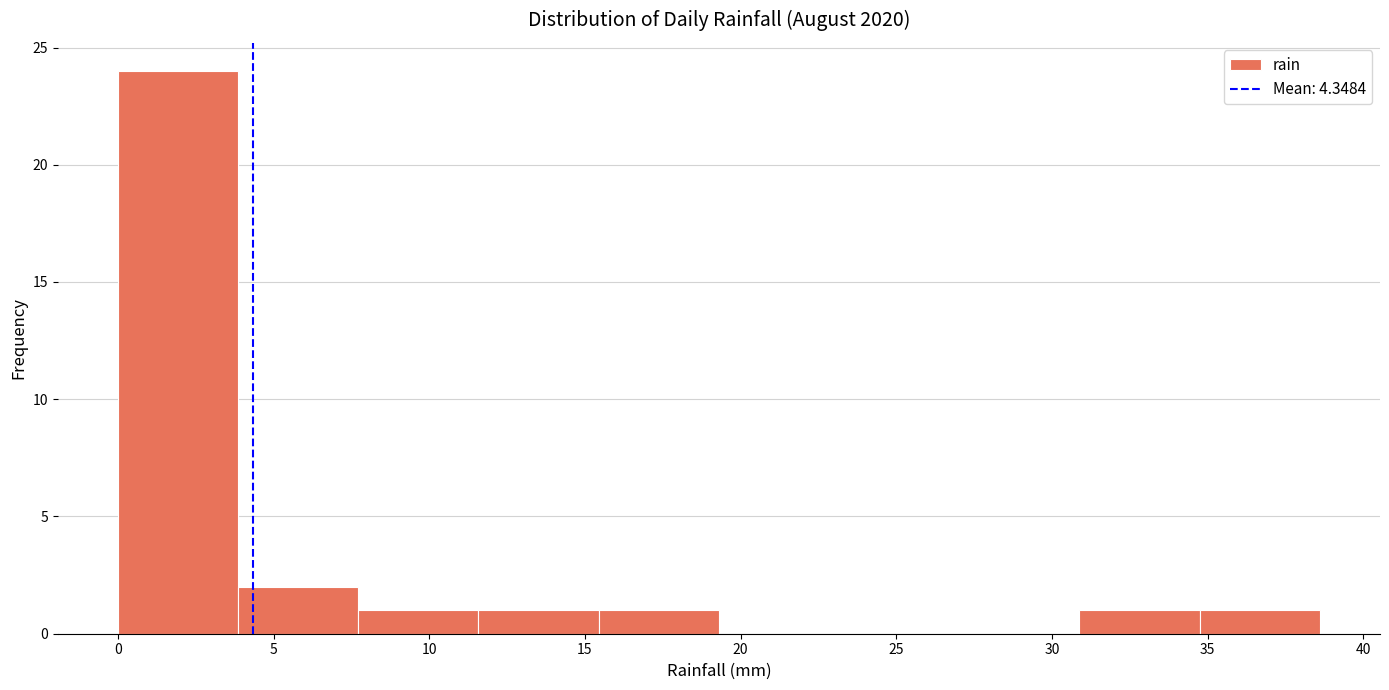

Reading left to right, transcribe this chart: for each bar, give the range it covers on the x-axis and its height. Neither the bar edges nor the heights are printed on the chart, so give them approximately, as read against the axes.

0.0 to 4.0: 24
4.0 to 7.5: 2
7.5 to 11.5: 1
11.5 to 15.5: 1
15.5 to 19.5: 1
19.5 to 23.0: 0
23.0 to 27.0: 0
27.0 to 31.0: 0
31.0 to 34.5: 1
34.5 to 38.5: 1